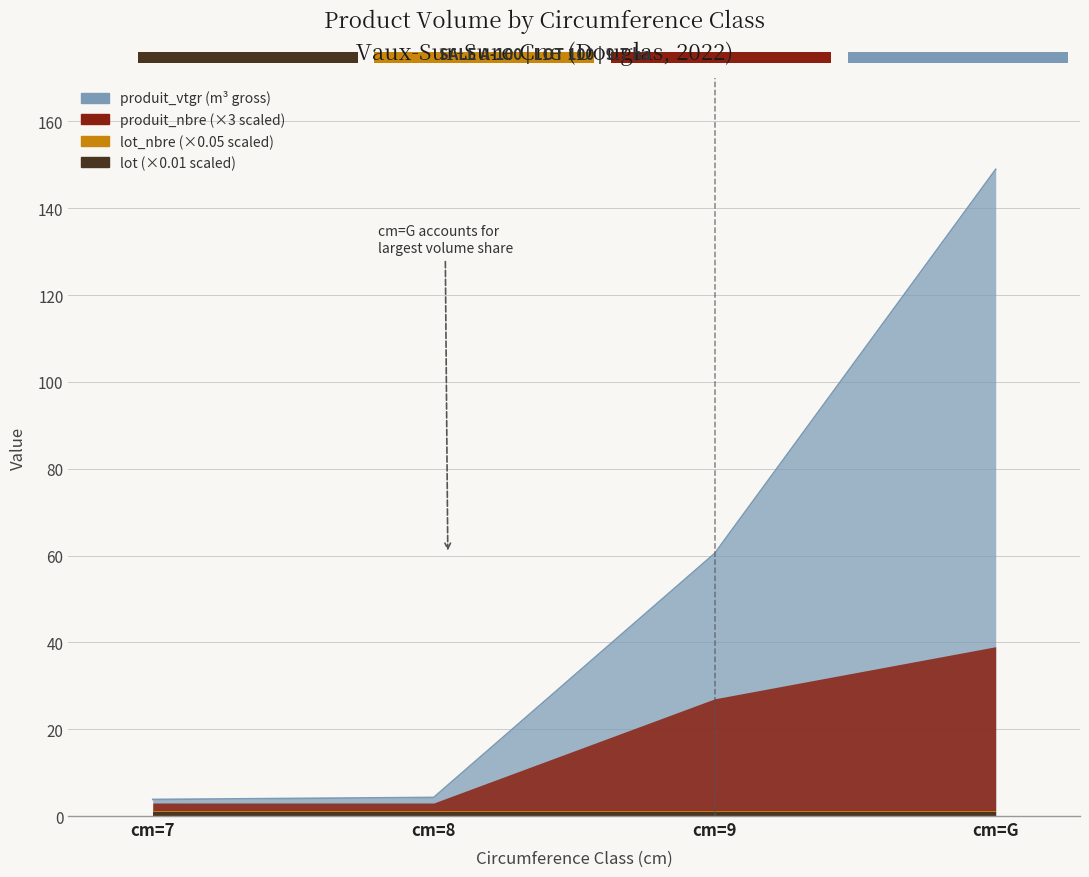

What is the value of the produit_nbre point at the 4th from the left?

13.0